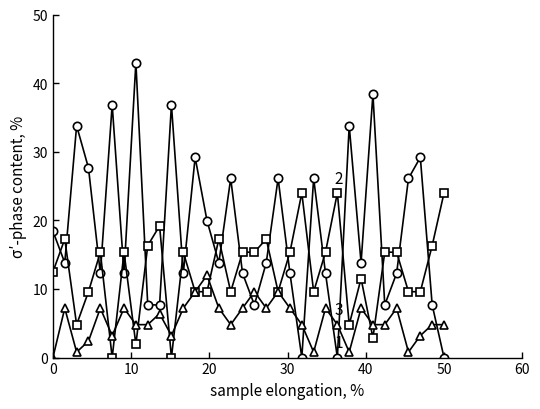

How many data points does each series have?

34